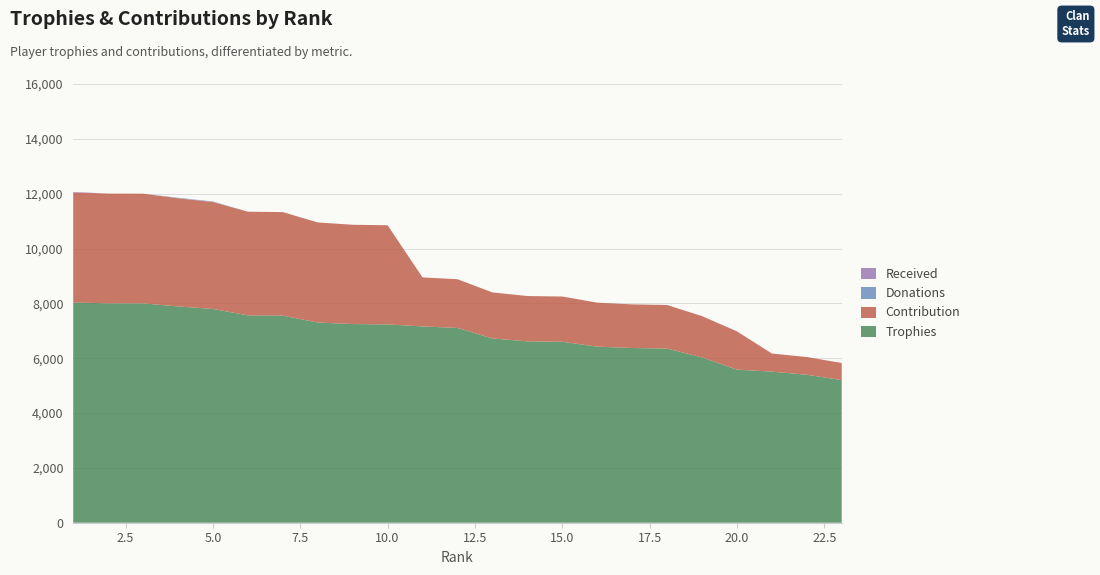

Reading left to right, transcribe all the data shown in this chart.

Trophies: 1=8030	2=8002	3=8000	4=7888	5=7797	6=7562	7=7552	8=7301	9=7245	10=7232	11=7158	12=7104	13=6720	14=6614	15=6600	16=6421	17=6371	18=6353	19=6028	20=5584	21=5510	22=5396	23=5201
Contribution: 1=4015	2=4001	3=4000	4=3944	5=3898	6=3781	7=3776	8=3650	9=3622	10=3616	11=1789	12=1776	13=1680	14=1653	15=1650	16=1605	17=1592	18=1588	19=1507	20=1396	21=661	22=647	23=624
Donations: 1=0	2=0	3=0	4=10	5=20	6=0	7=0	8=0	9=0	10=0	11=0	12=0	13=0	14=0	15=0	16=0	17=0	18=0	19=0	20=0	21=0	22=0	23=0
Received: 1=20	2=0	3=0	4=10	5=0	6=0	7=0	8=0	9=0	10=0	11=0	12=0	13=0	14=0	15=0	16=0	17=0	18=0	19=0	20=0	21=0	22=0	23=0